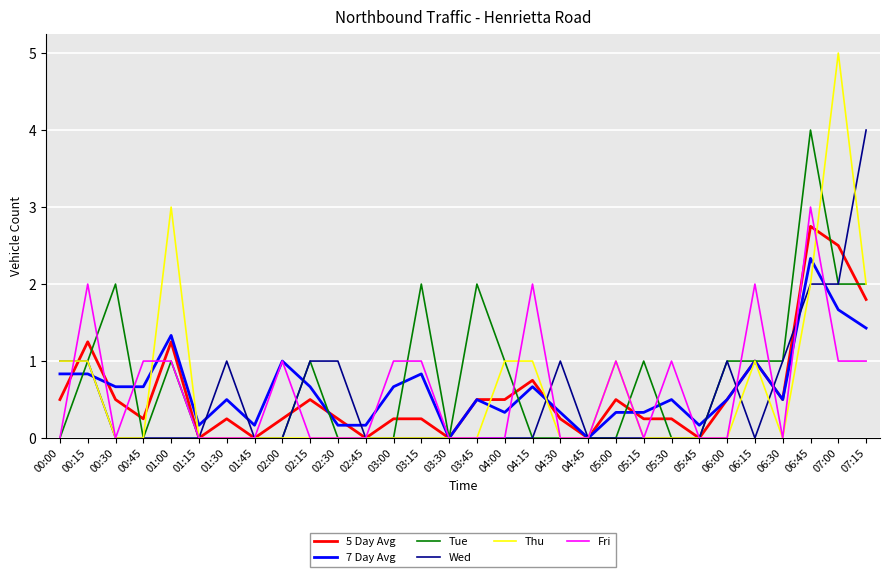

Is the value of Fri at 04:30 greater than the value of Tue at 05:15?

No